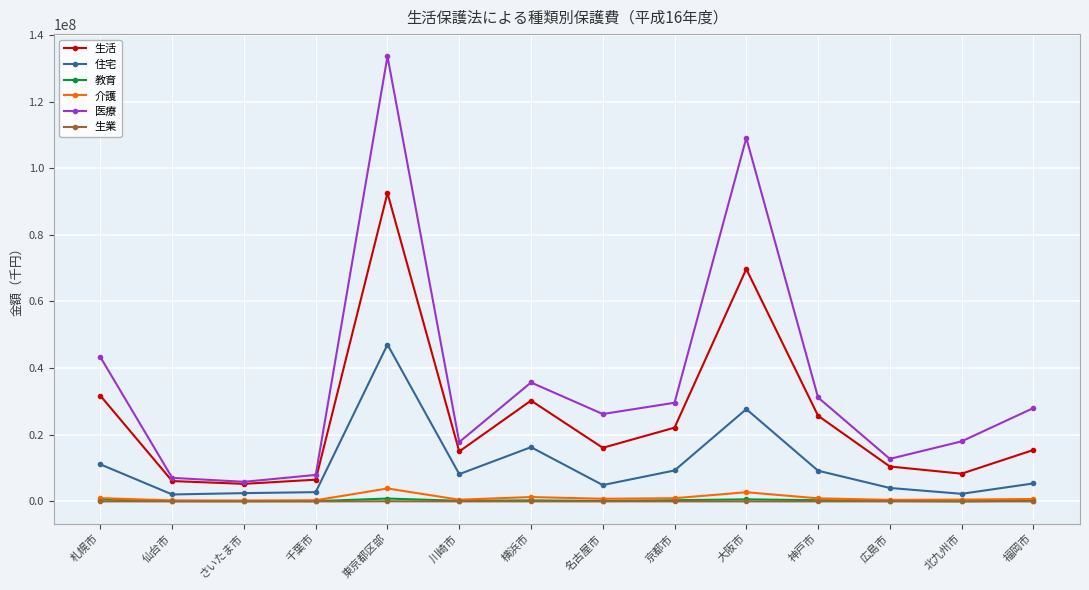

What is the maximum value shown in the chart?

133550270